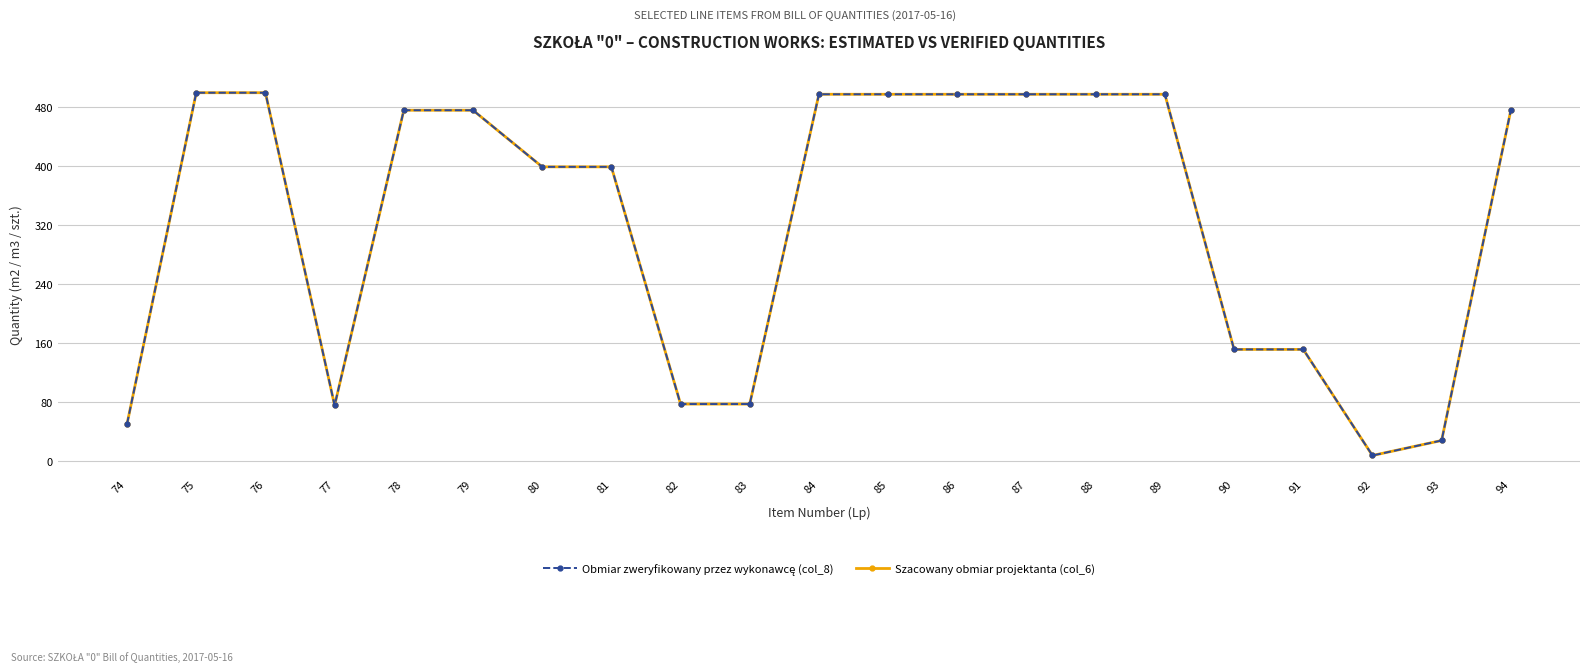

Which has a higher value, 75 or 83?

75